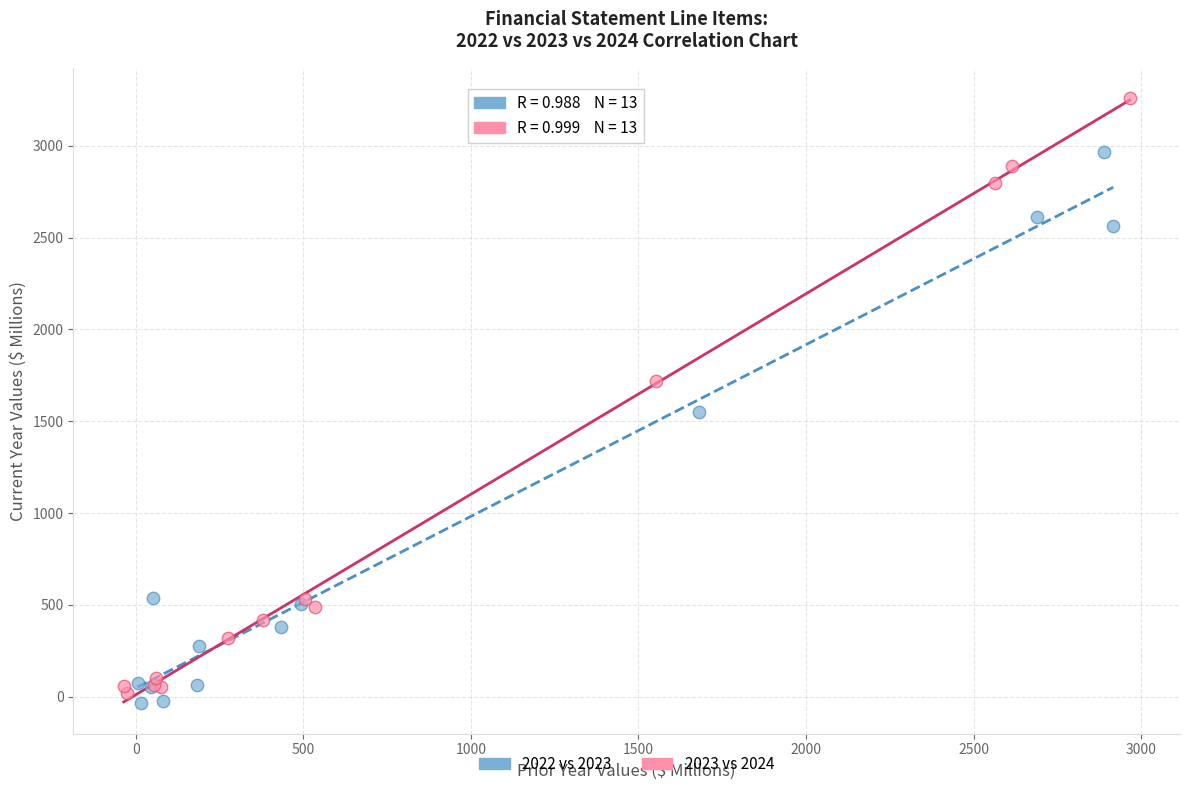

Which series has the largest Y range (max minus min)?

2023 vs 2024